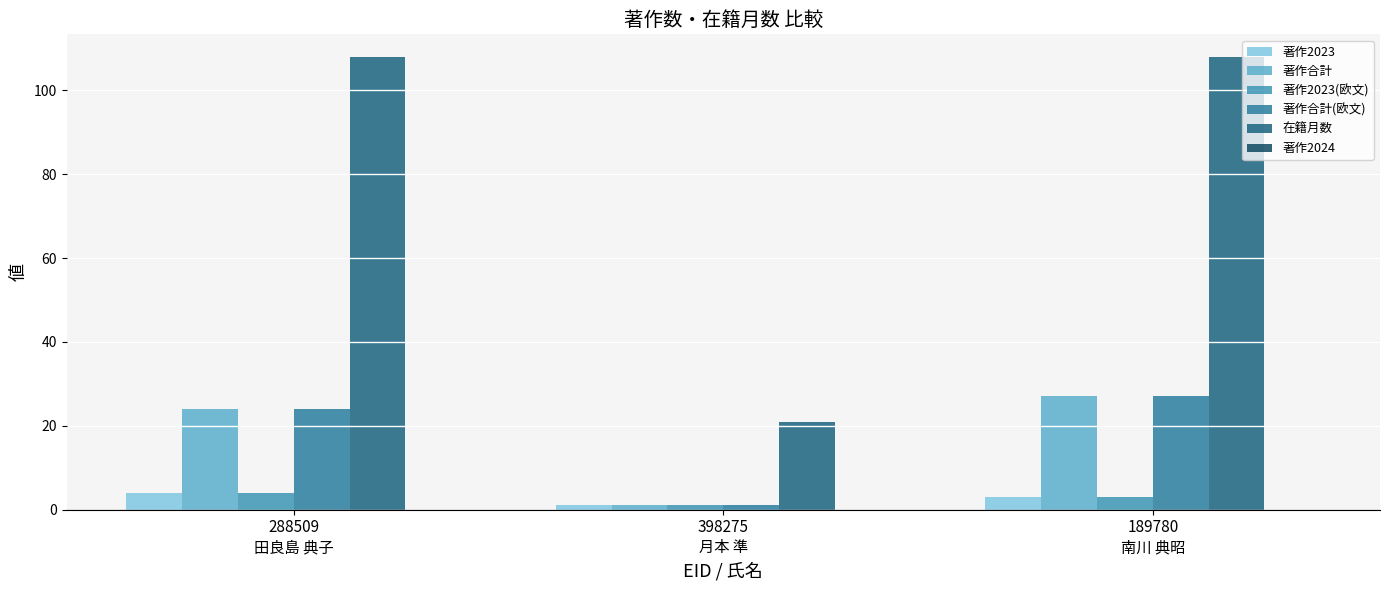

Which series has the largest range (max minus min)?

在籍月数